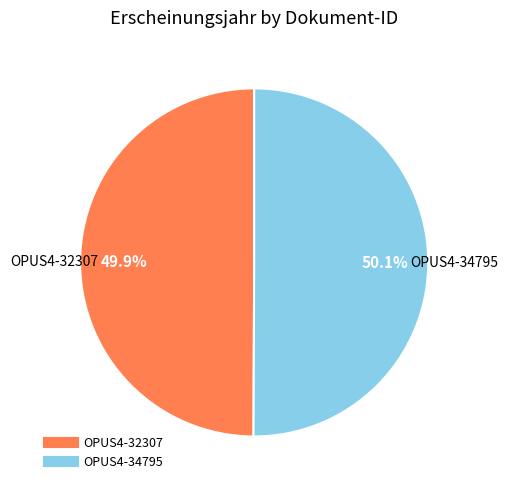

What is the ratio of the value at OPUS4-34795 to the value at OPUS4-32307?

1.0